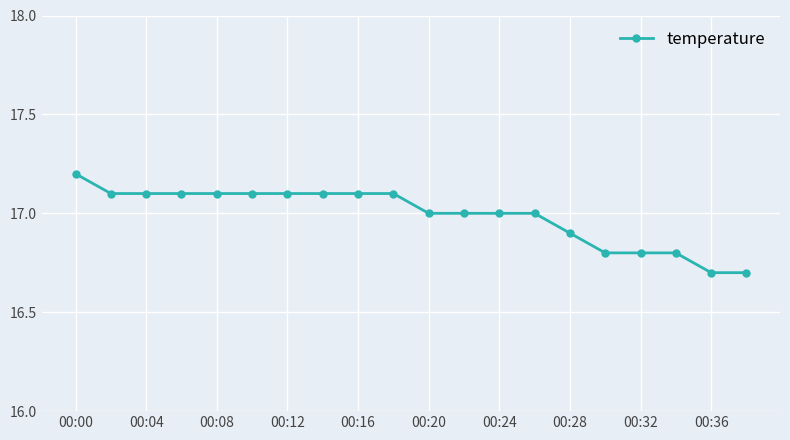

What is the sum of all values?

339.8